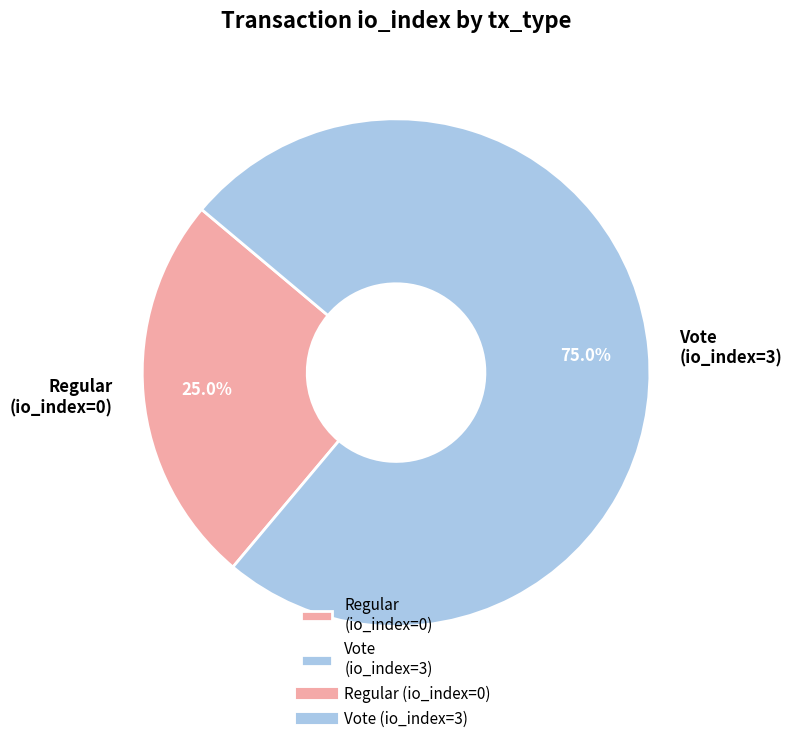

How many segments does this pie chart have?

2